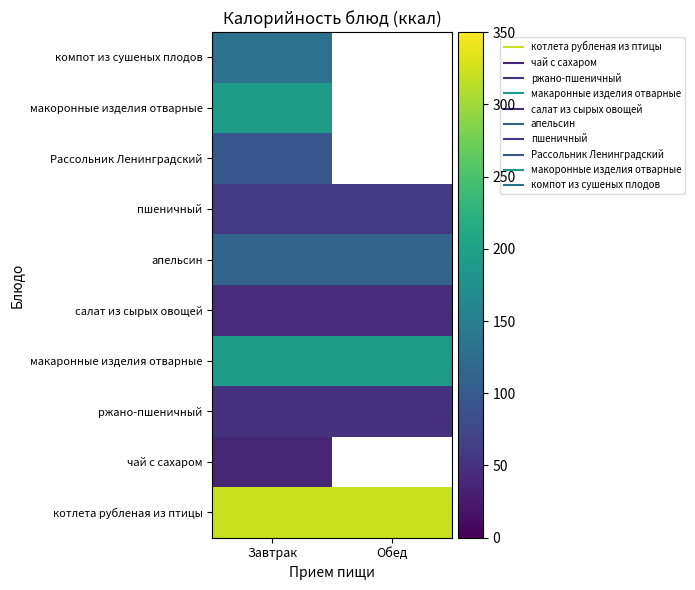

Is the value of салат из сырых овощей at Обед greater than the value of макоронные изделия отварные at Завтрак?

No